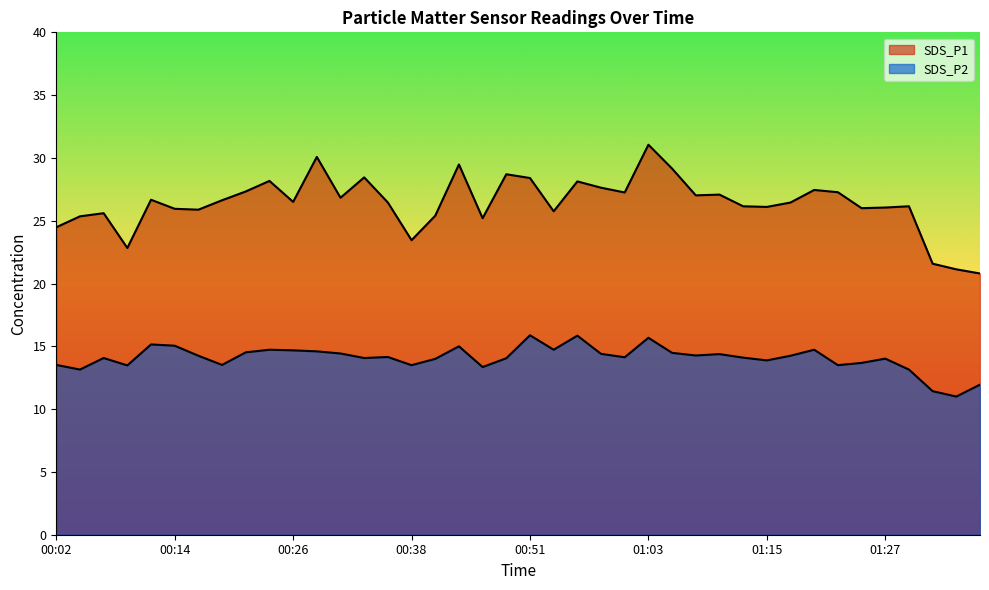

True or false: SDS_P1 has more than 0 interior local peaks.

True